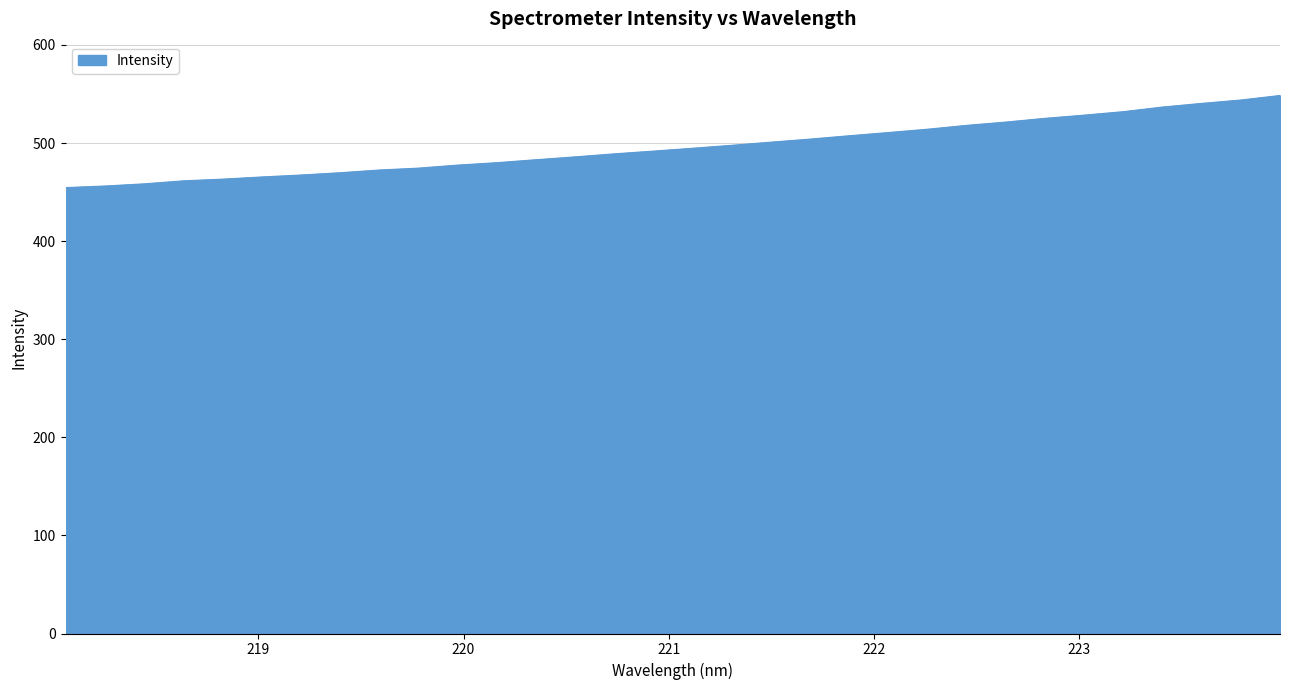

What is the smallest value displayed?

454.5